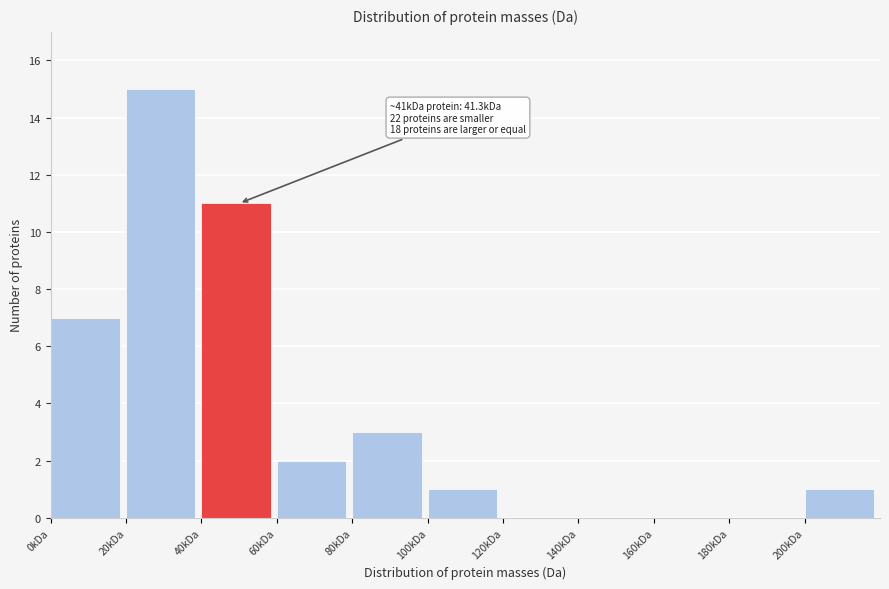

Which range on the x-axis has the tallest bar?

20 to 40